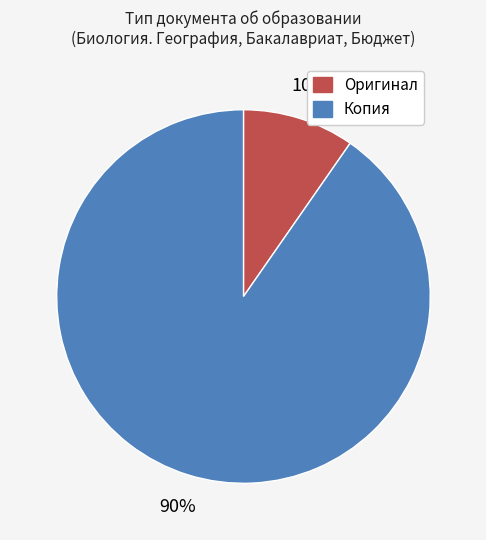

Between Оригинал and Копия, which is larger?

Копия